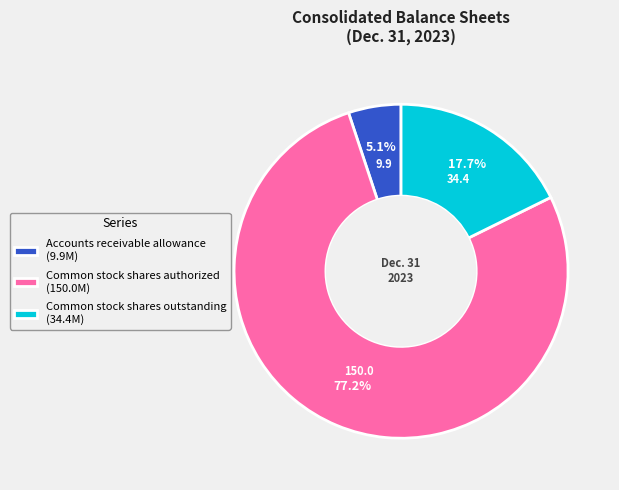

Count the number of slices in the pie.

3